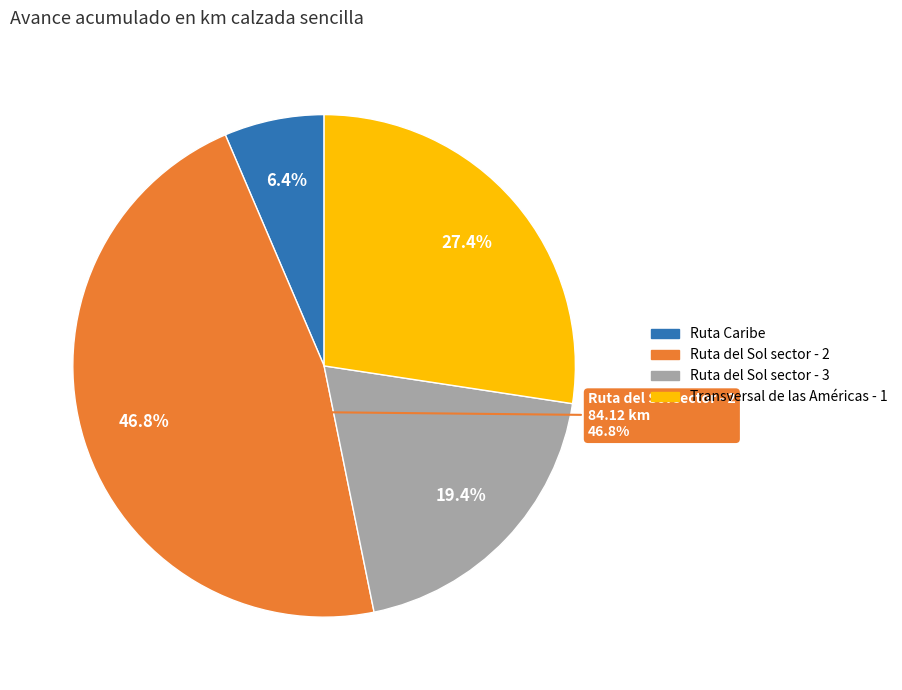

What percentage is the Ruta del Sol sector - 3 slice, to the nearest percent?

19%